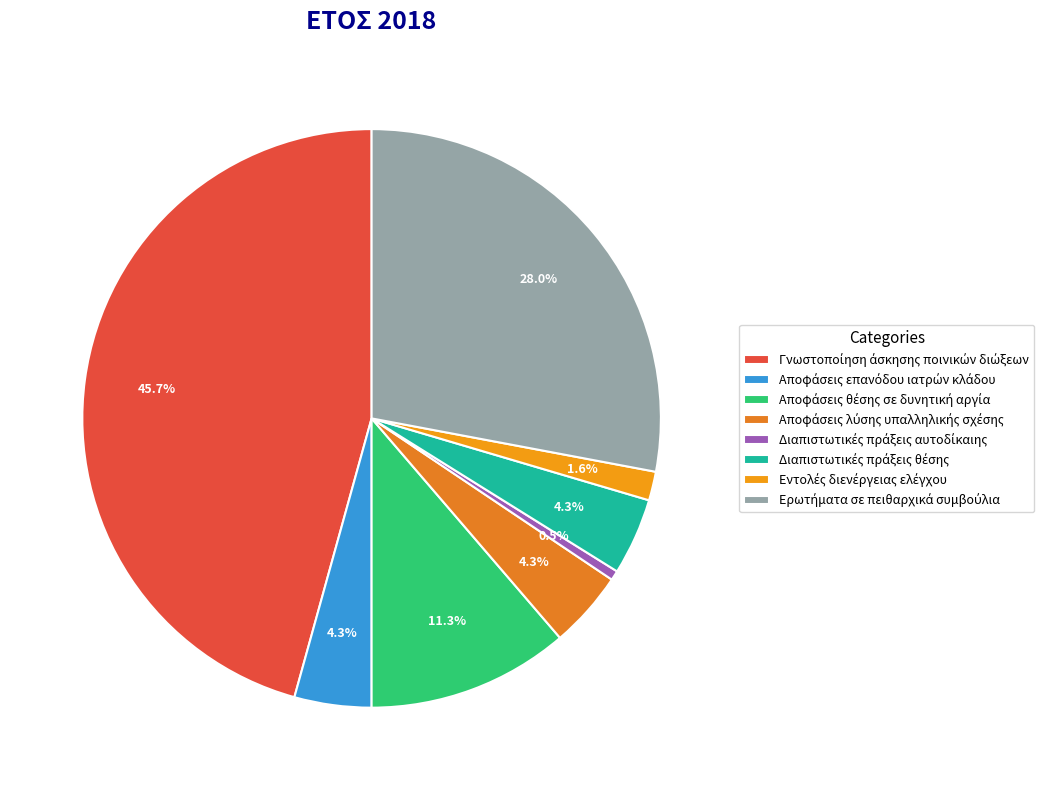

How many segments does this pie chart have?

8